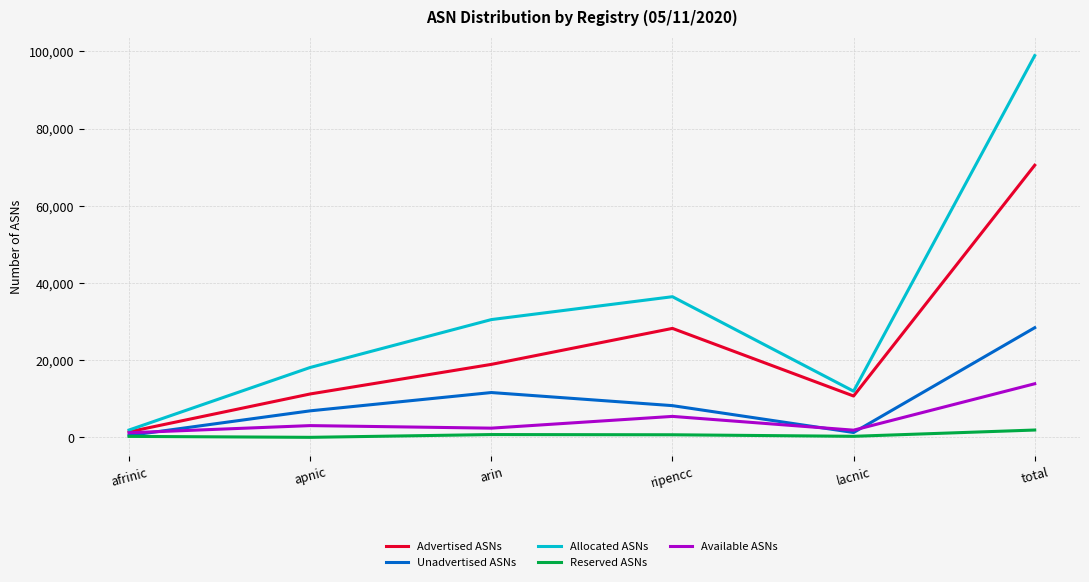

True or false: Available ASNs has a value of 2380 at arin.

True